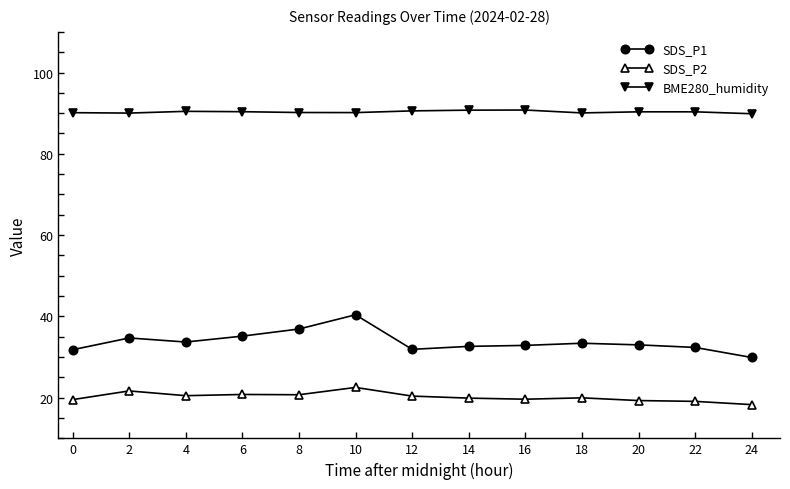

Rank the series at 0 from highest to lowest value.

BME280_humidity, SDS_P1, SDS_P2